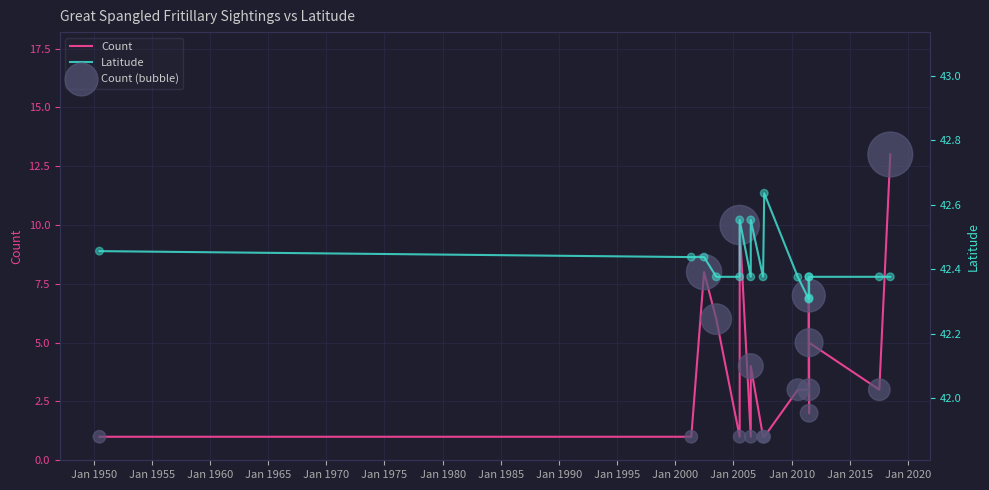

Which series has the largest total across all categories?

Latitude